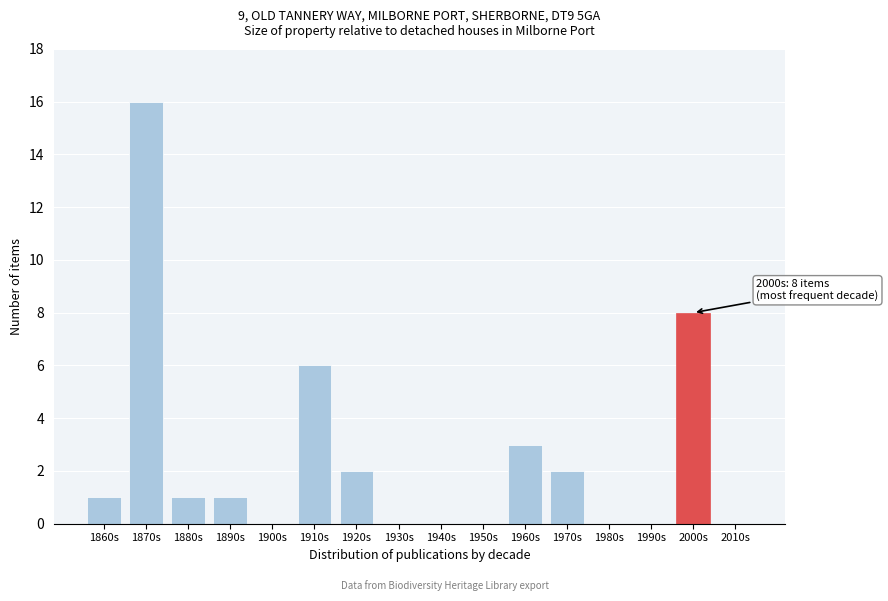

Reading right to left, list all the values displayed in this chart.

2010s=0	2000s=8	1990s=0	1980s=0	1970s=2	1960s=3	1950s=0	1940s=0	1930s=0	1920s=2	1910s=6	1900s=0	1890s=1	1880s=1	1870s=16	1860s=1